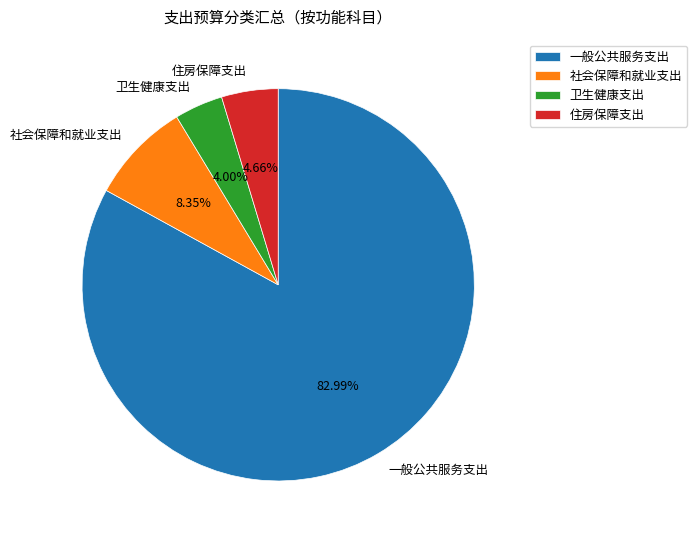

Which has a higher value, 社会保障和就业支出 or 一般公共服务支出?

一般公共服务支出